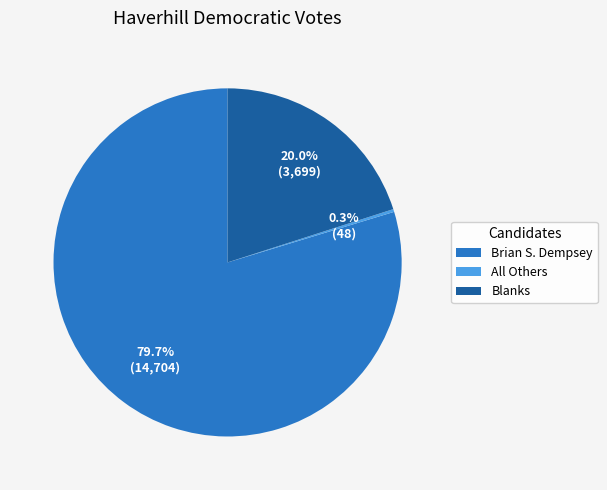

Approximately how many times larger is the value at Blanks compared to Brian S. Dempsey?

0.3